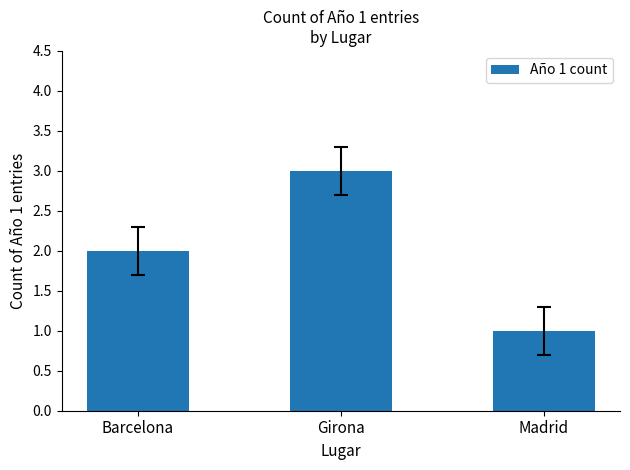

The value at Madrid is 2. True or false?

False